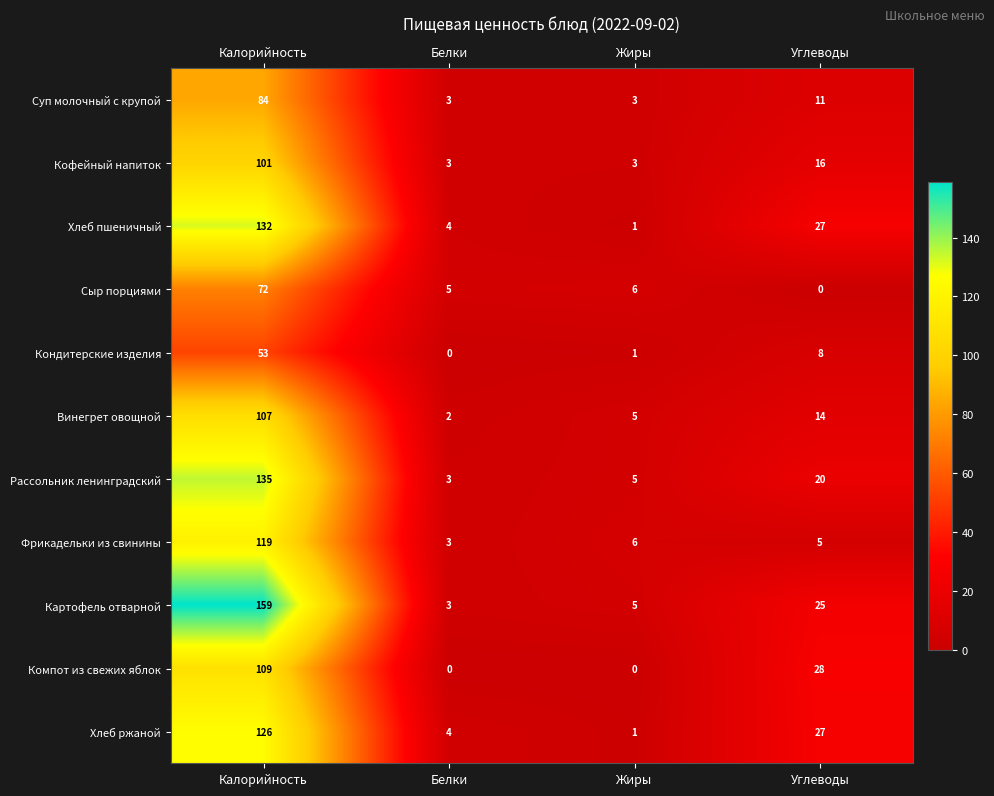

Which series has the largest total across all categories?

Картофель отварной